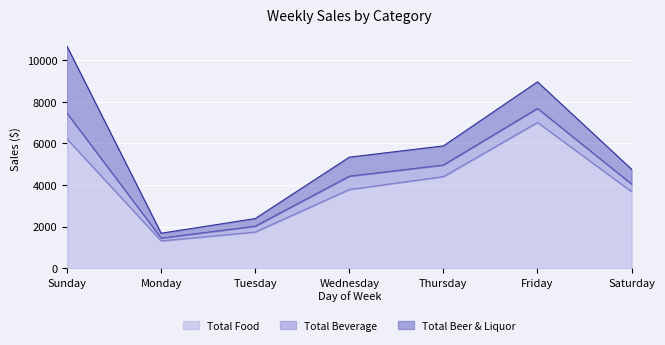

Which series has the largest total across all categories?

Total Food